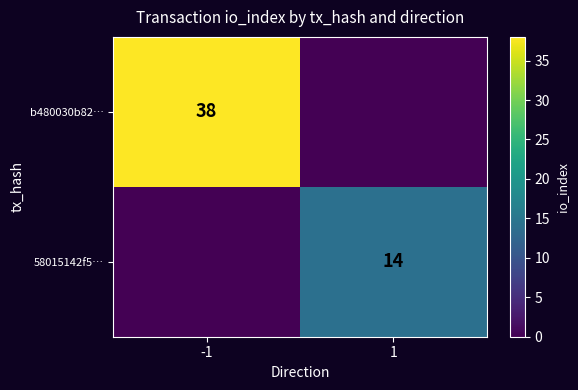

How many data points does each series have?

2